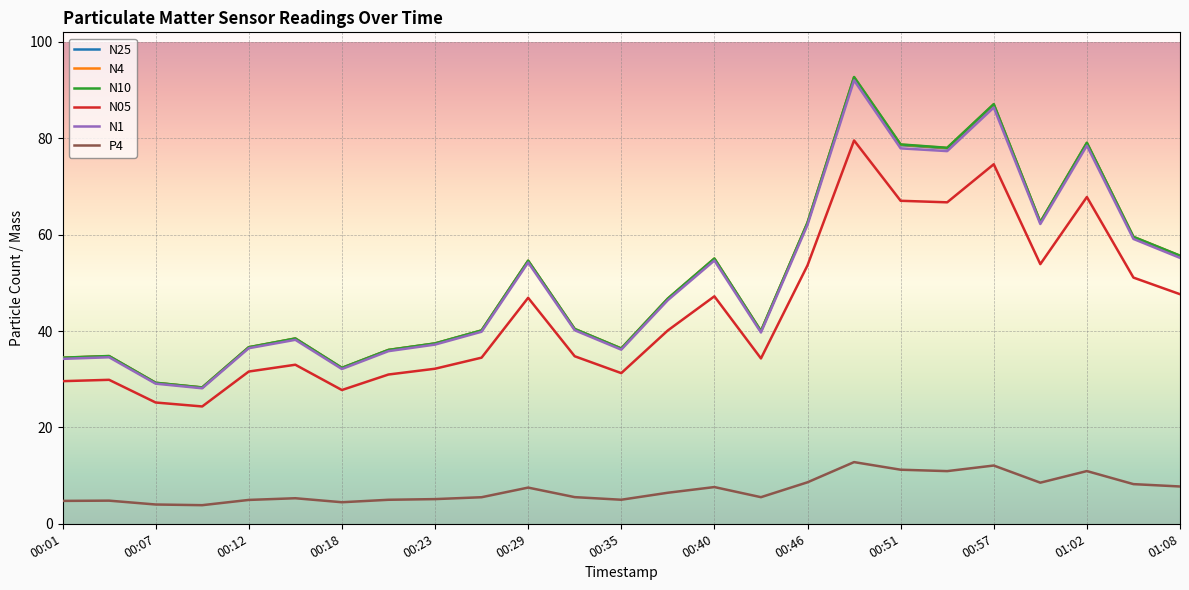

In N4, how many points are lower than both neighbors (excluding endpoints)?

6